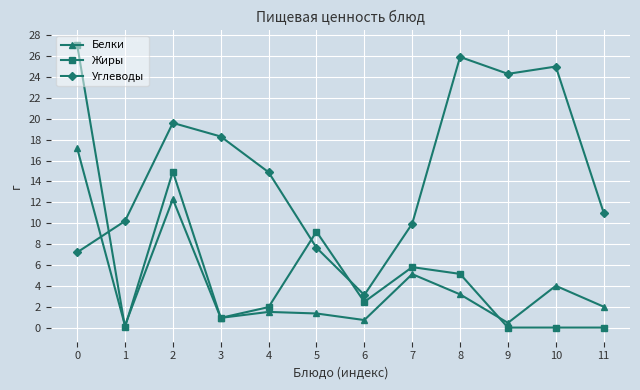

Rank the series by their maximum value, from lowest to highest.

Белки, Углеводы, Жиры